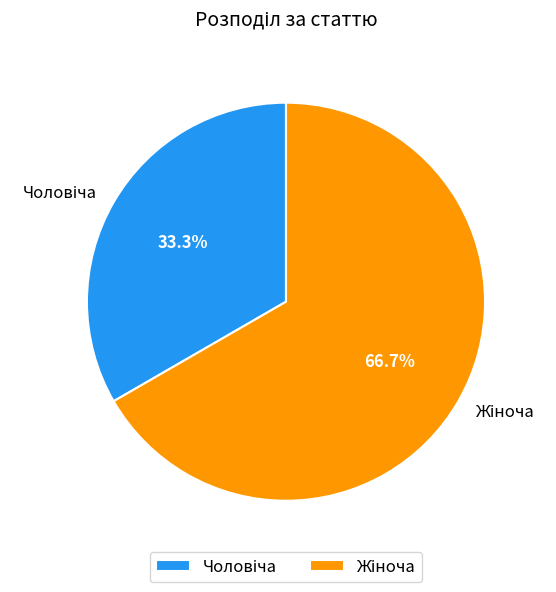

Does any single category account for the majority?

Yes